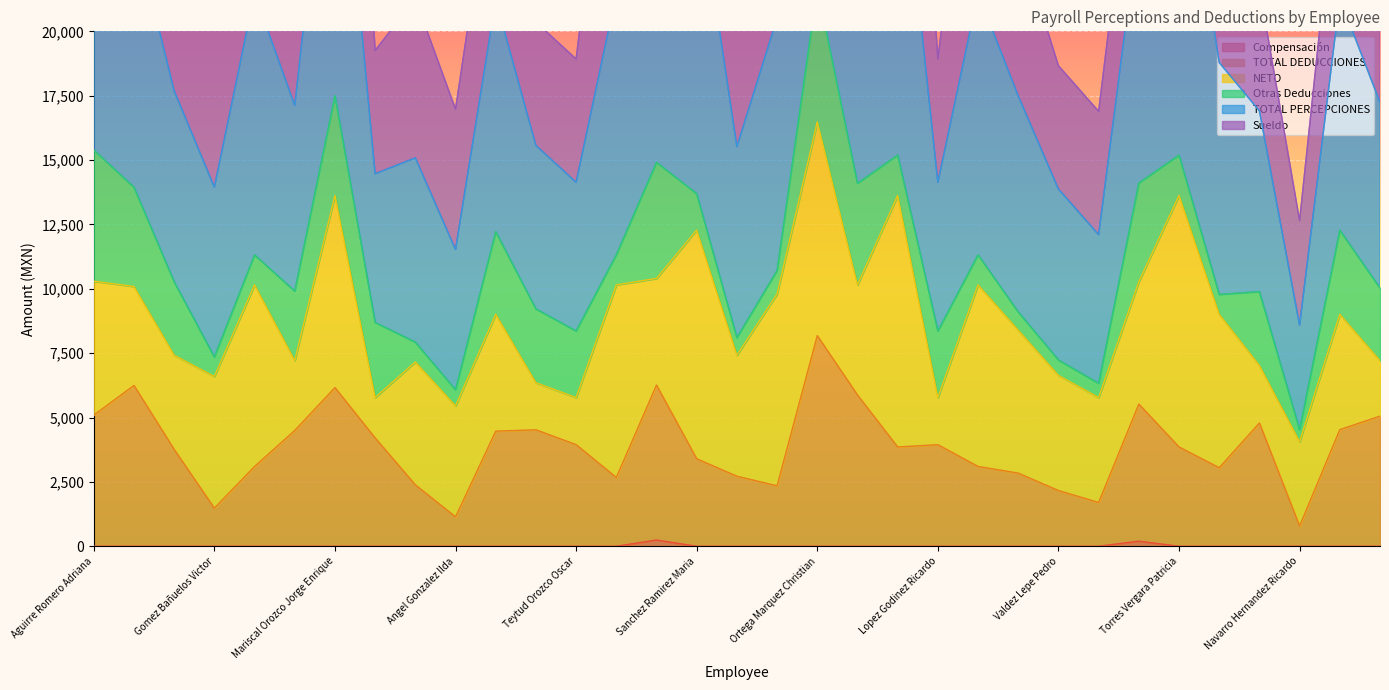

What is the difference between the highest and lowest values at Ortega Marquez Christian?

16485.0